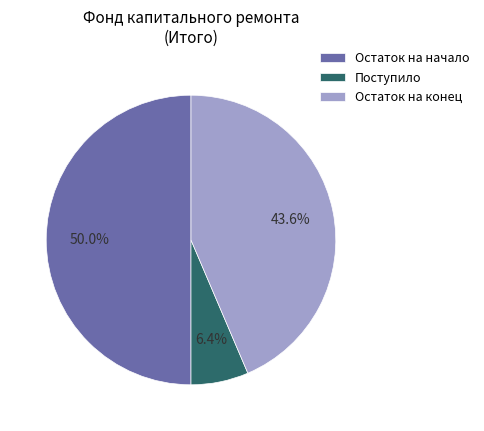

Is Поступило the majority of the pie?

No